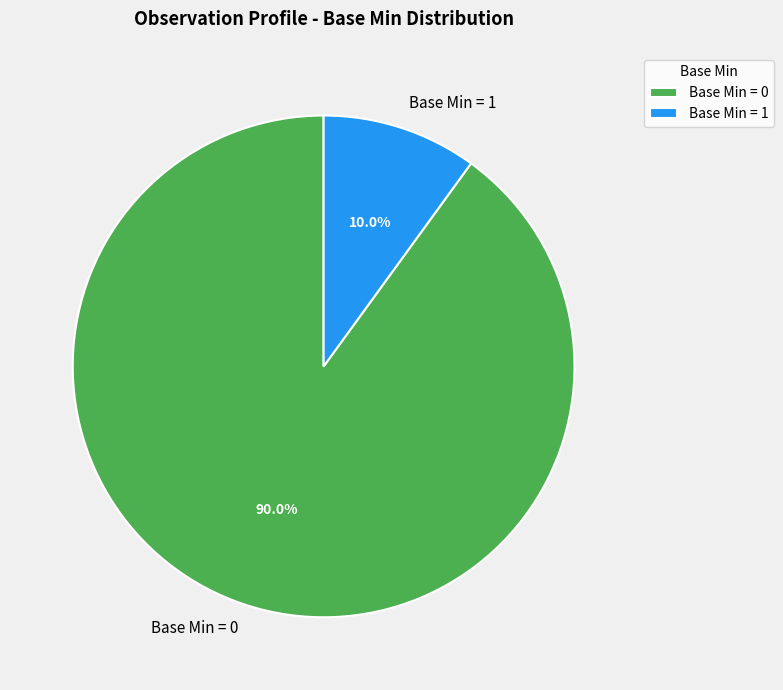

Rank the categories by value from highest to lowest.

Base Min = 0, Base Min = 1